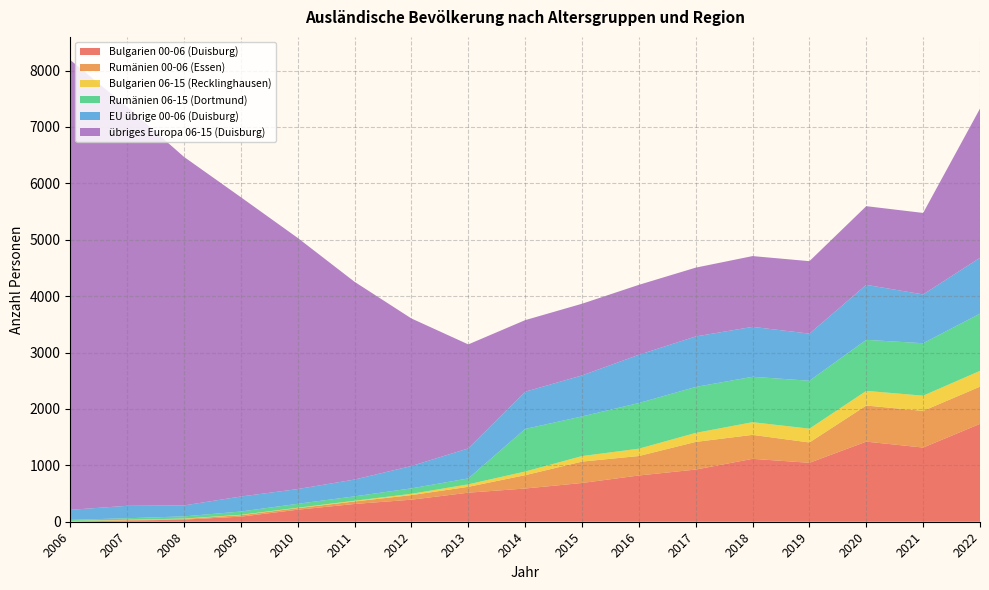

Reading right to left, transcribe all the data shown in this chart.

Bulgarien 00-06 (Duisburg): 1735	1315	1420	1045	1115	925	820	687	589	515	391	315	213	90	38	20	4
Rumänien 00-06 (Essen): 660	650	640	360	425	490	345	379	236	104	81	44	28	26	12	9	3
Bulgarien 06-15 (Recklinghausen): 280	270	260	245	225	160	130	98	65	44	23	13	7	7	6	5	7
Rumänien 06-15 (Dortmund): 1015	930	905	850	805	815	810	703	755	105	97	78	70	58	39	28	19
EU übrige 00-06 (Duisburg): 990	865	975	835	885	895	855	727	660	532	396	298	261	266	194	220	178
übriges Europa 06-15 (Duisburg): 2645	1445	1395	1285	1255	1220	1240	1271	1269	1844	2616	3506	4453	5307	6180	7073	7976